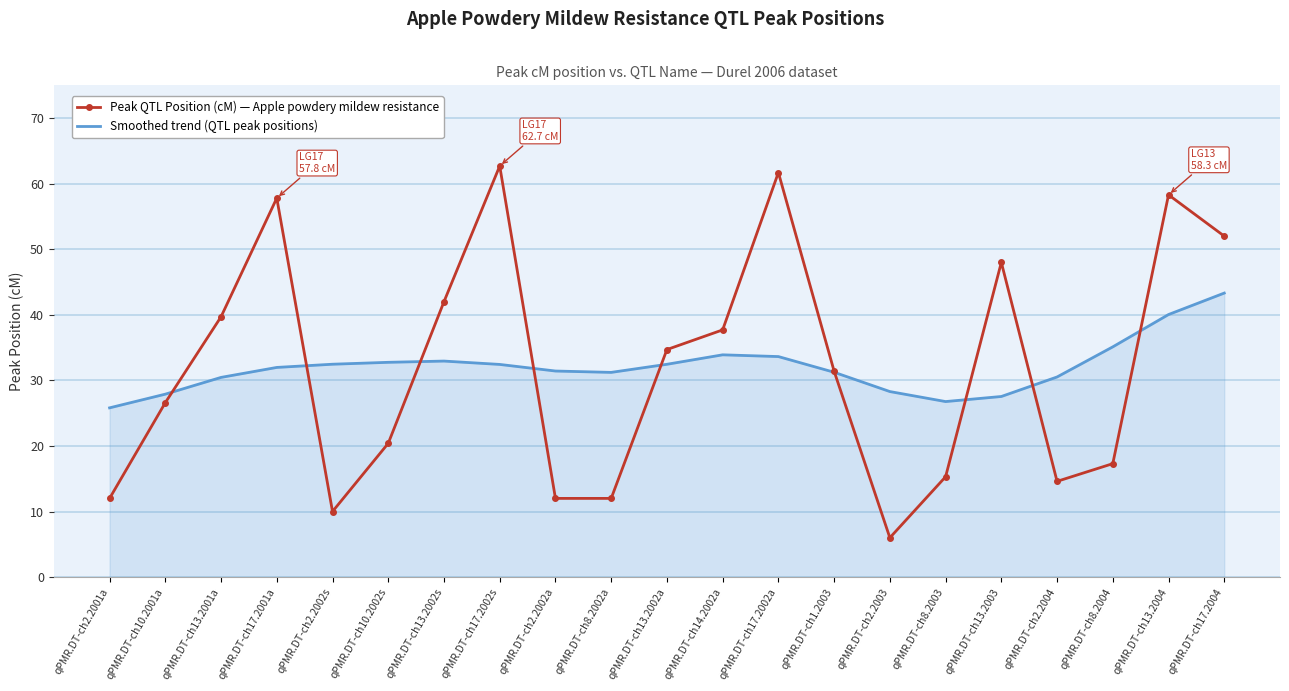

Rank the series at qPMR.DT-ch13.2002s from highest to lowest value.

Peak QTL Position (cM) — Apple powdery mildew resistance, Smoothed trend (QTL peak positions)